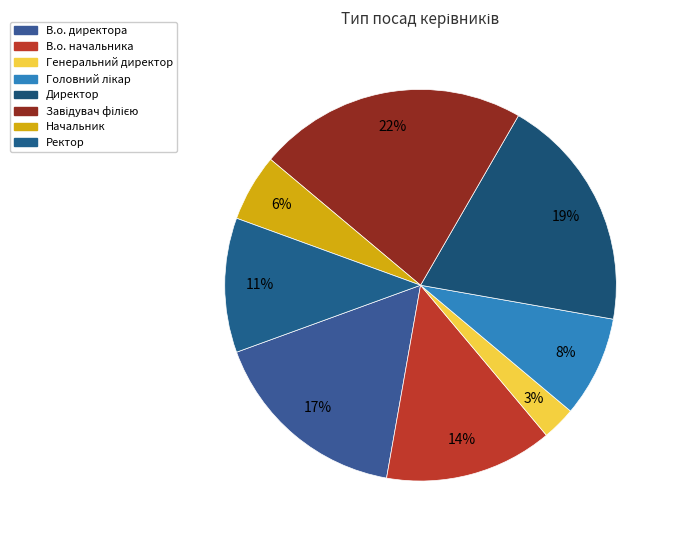

How many slices are in this pie chart?

8